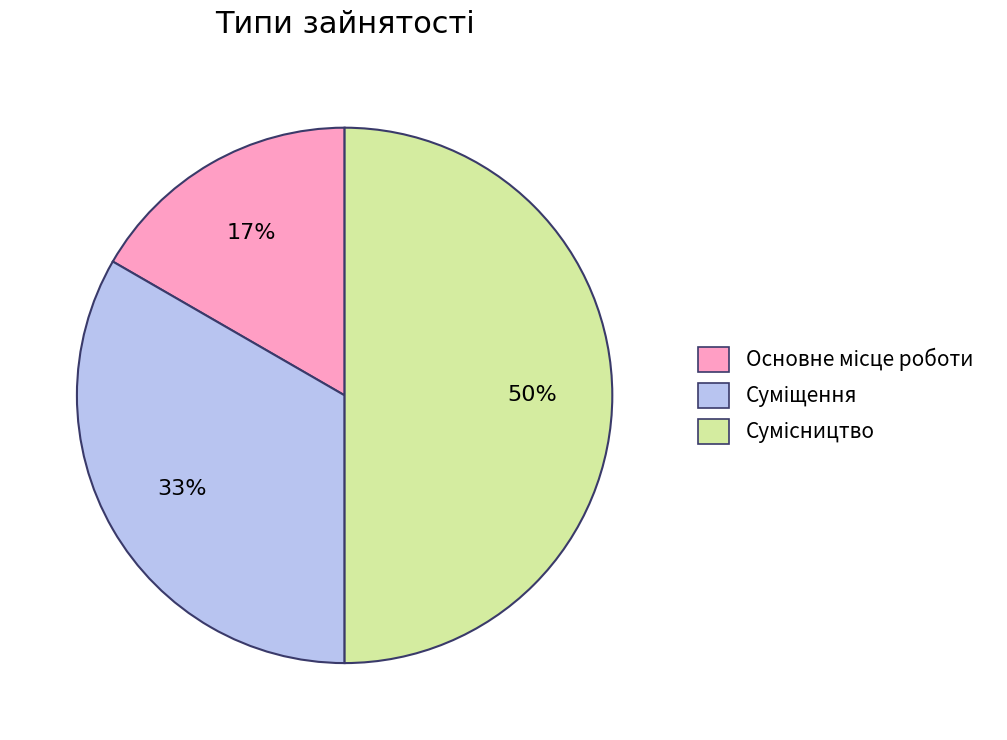

To the nearest percent, what is the difference between the largest and smallest slice percentages?

33%